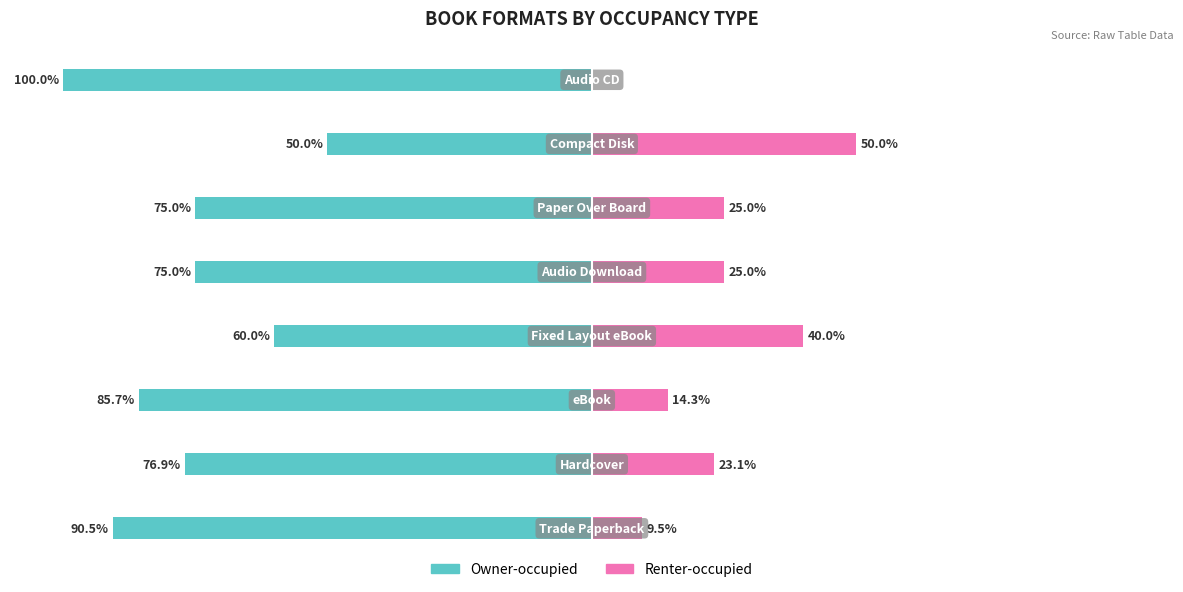

What position from the right is 0?

3